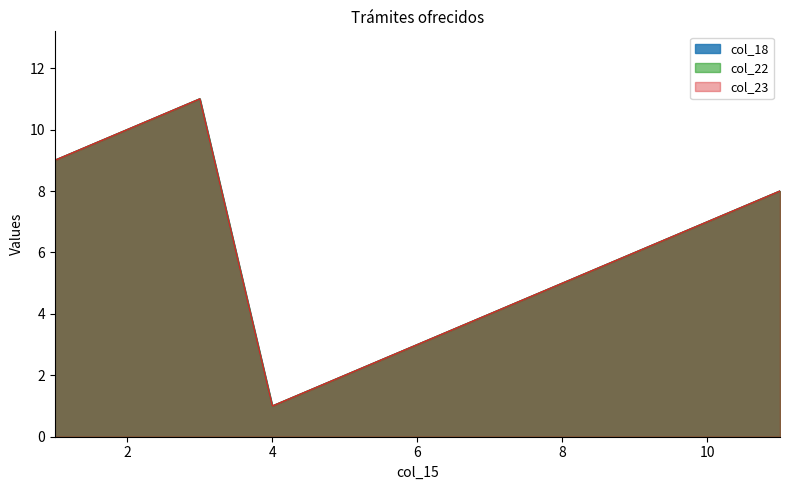

Which category has the lowest value in the col_23 series?

4